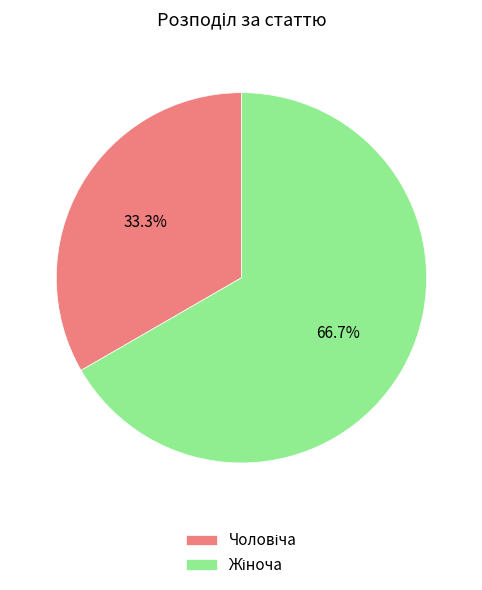

Is there a majority slice in this chart?

Yes